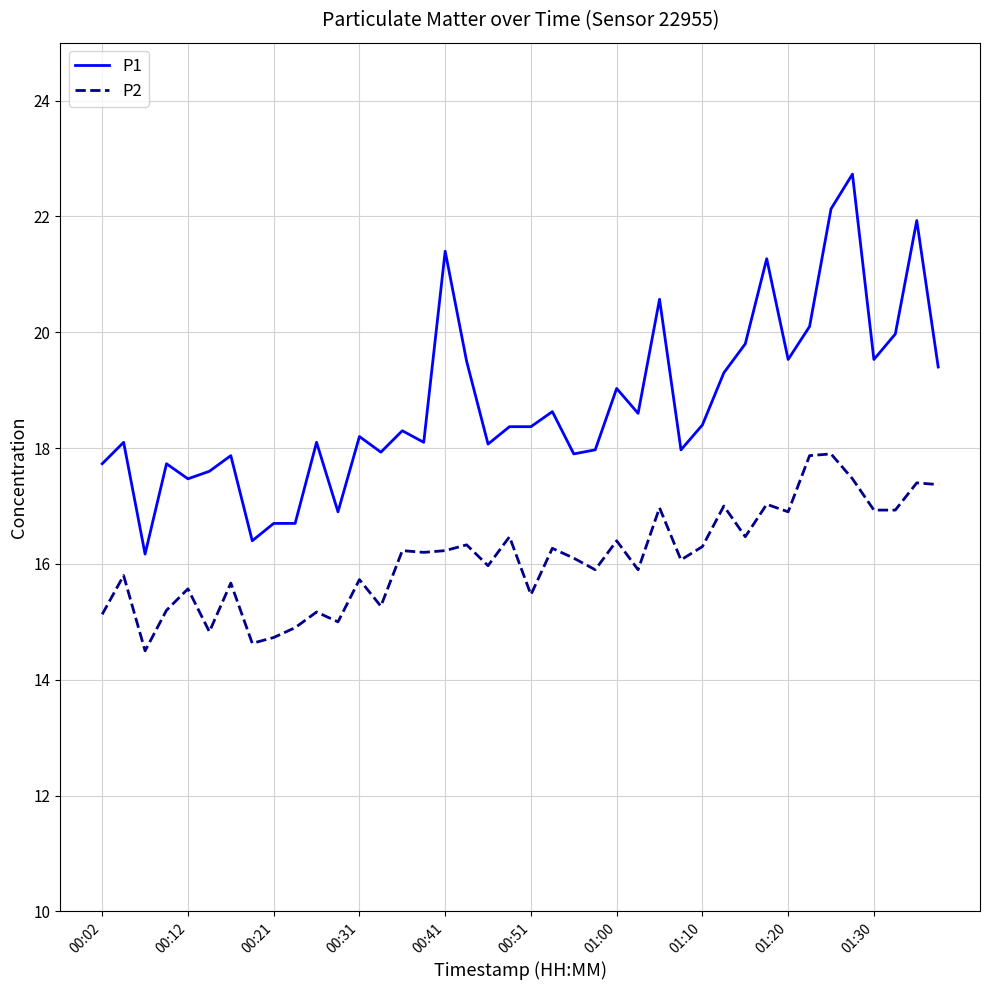

List the series in order of their overall mean, highest first.

P1, P2